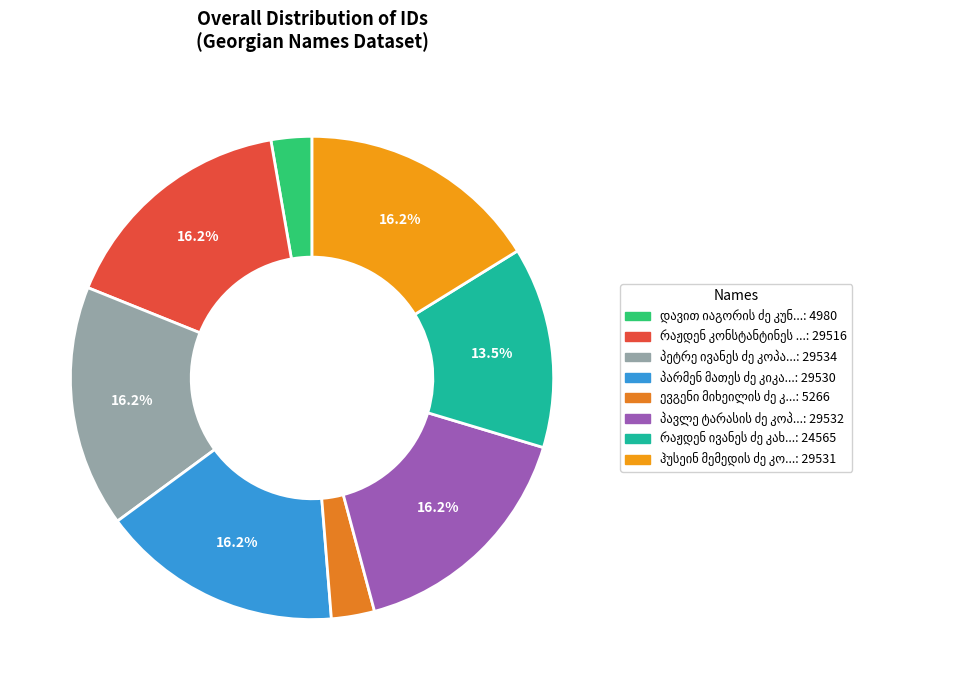

Rank the categories by value from highest to lowest.

პეტრე ივანეს ძე კოპალეიშვილი, პავლე ტარასის ძე კოპალეიშვილი, ჰუსეინ მემედის ძე კობალაძე, პარმენ მათეს ძე კიკაჩეიშვილი, რაჟდენ კონსტანტინეს ძე კაჭკაჭიშვილი, რაჟდენ ივანეს ძე კახიანი, ევგენი მიხეილის ძე კრინიცკი, დავით იაგორის ძე კუნჭულია